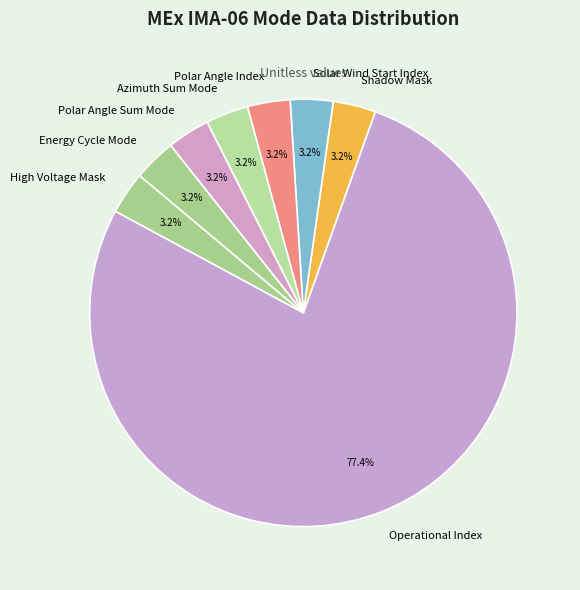

Count the number of slices in the pie.

8